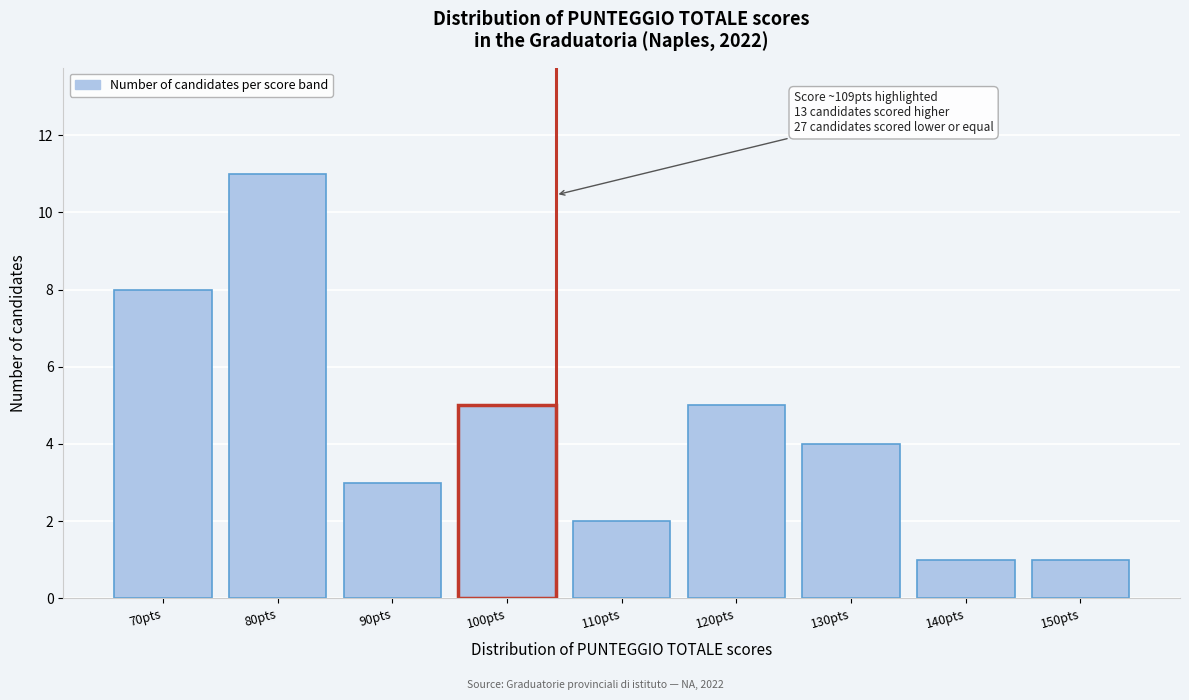

Reading left to right, what are all the values shown in this chart?

8	11	3	5	2	5	4	1	1